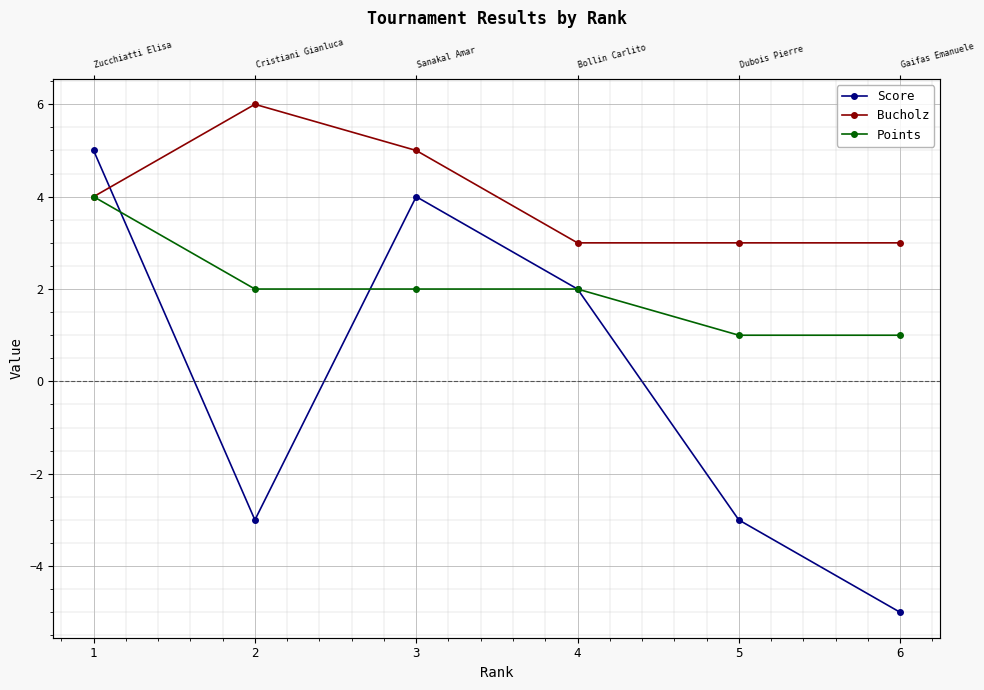

Reading left to right, extract all data points from this chart.

Score: 1=5	2=-3	3=4	4=2	5=-3	6=-5
Bucholz: 1=4	2=6	3=5	4=3	5=3	6=3
Points: 1=4	2=2	3=2	4=2	5=1	6=1